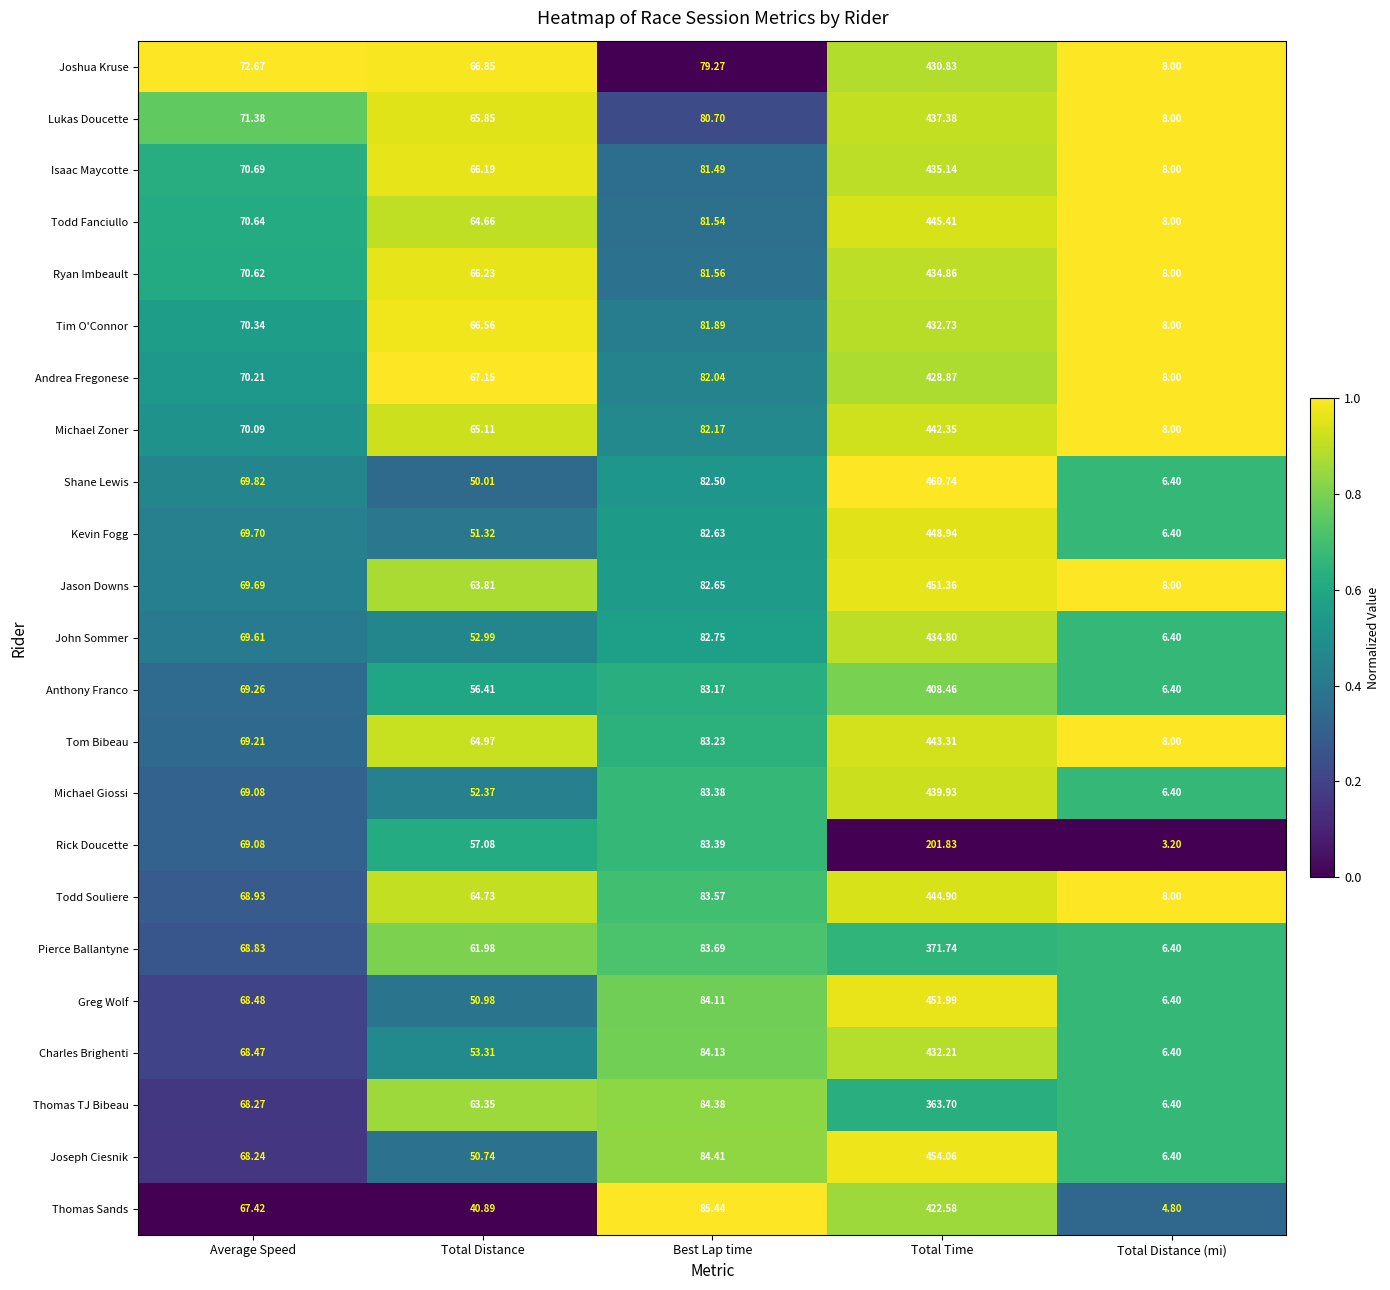

At which category is the sum across all series the highest?

Total Time